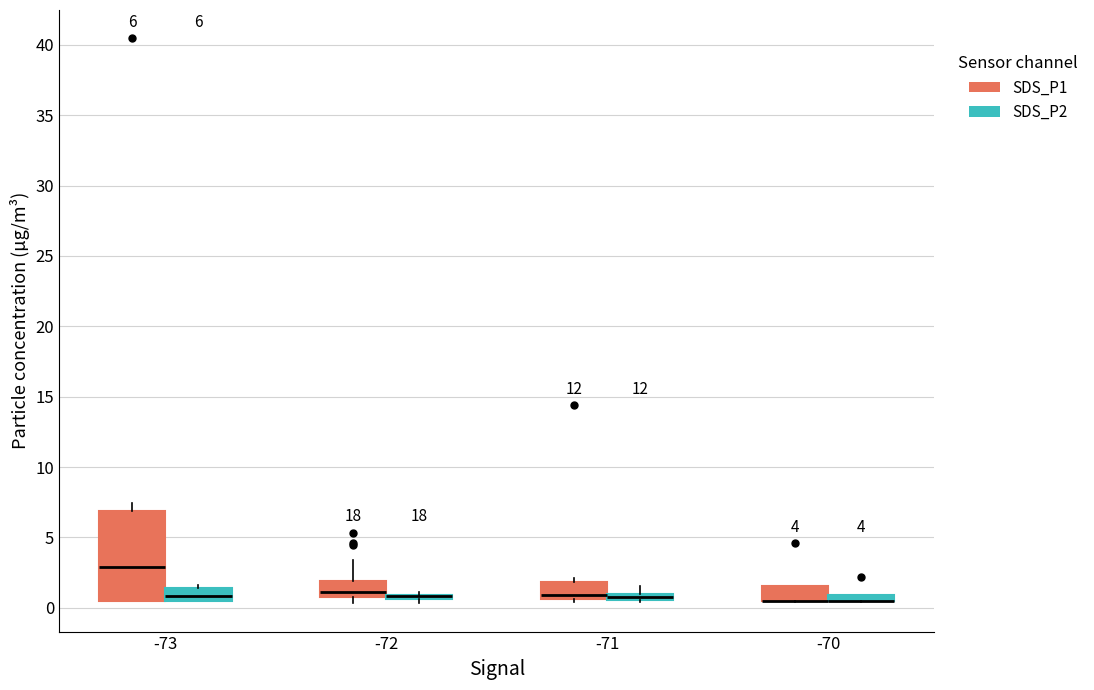

Comparing the boxes themselves (not the whiskers), which one is the tallest?

-73 (SDS_P1)